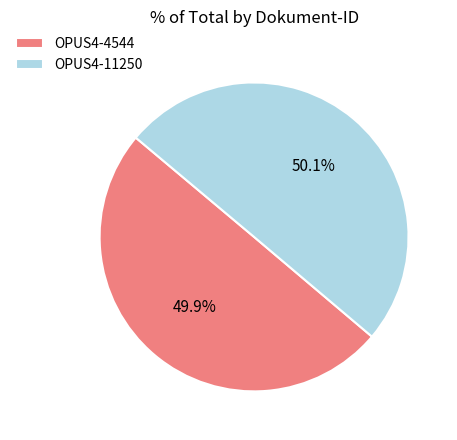

Approximately how many times larger is the value at OPUS4-4544 compared to OPUS4-11250?

1.0